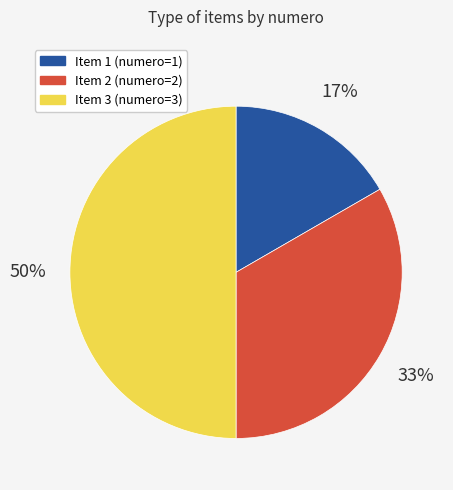

To the nearest percent, what portion does Item 1 (numero=1) represent?

17%